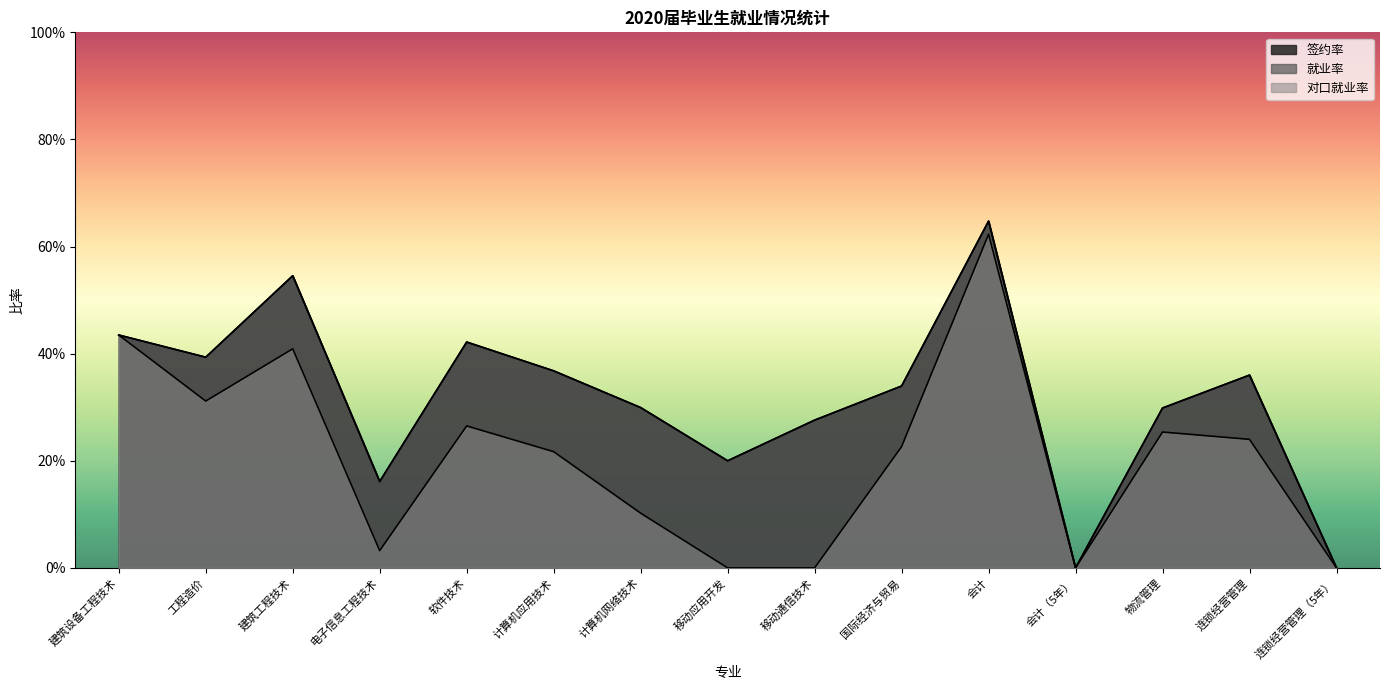

Between 连锁经营管理 and 计算机应用技术, which is larger?

计算机应用技术